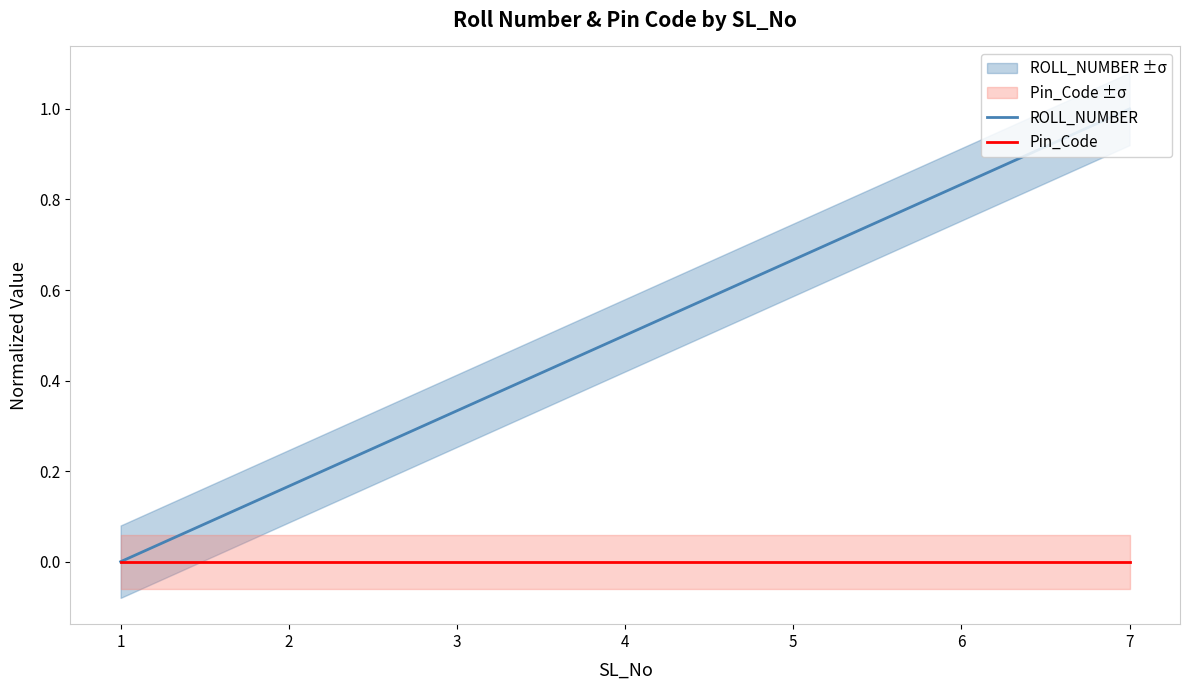

Which category has the lowest value across all series?

1